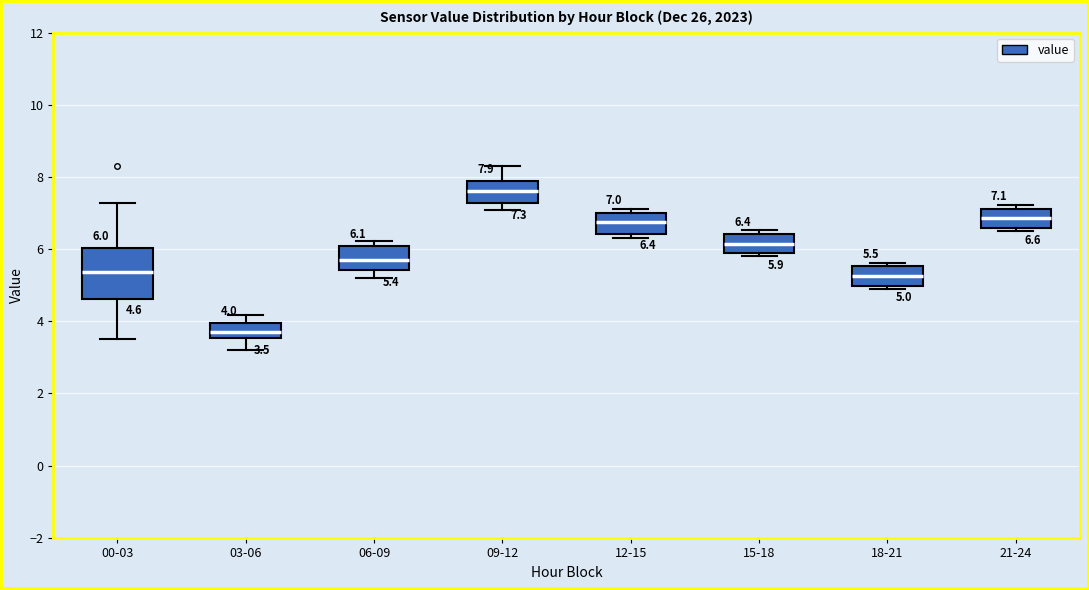

Which box has the lowest median line?

03-06